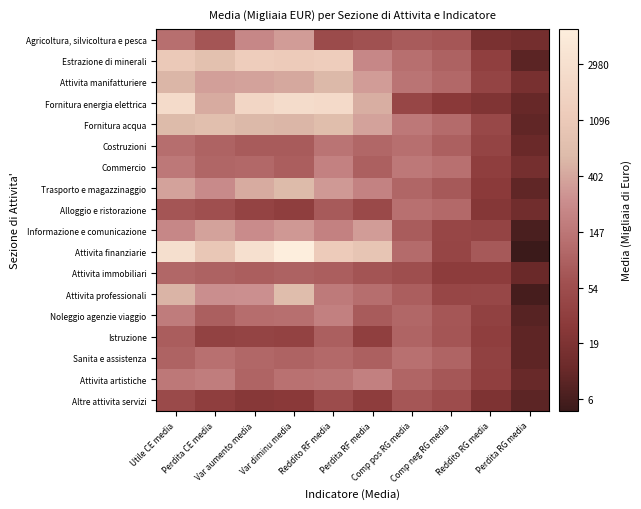

How many categories are shown in the chart?

10